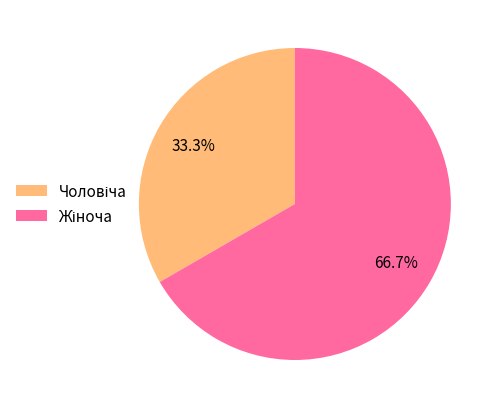

Is there a majority slice in this chart?

Yes